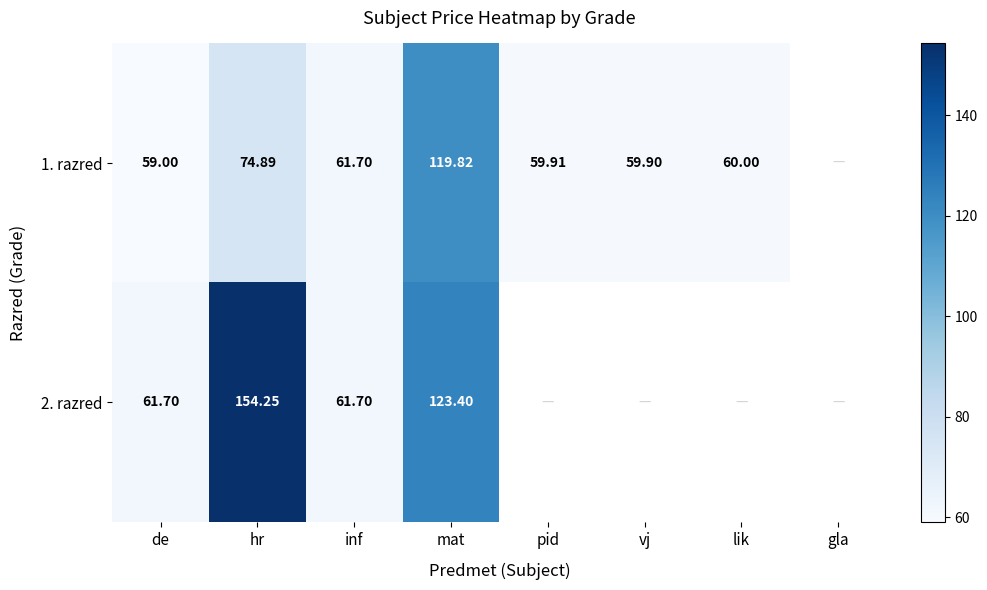

True or false: 1. razred has a value of 90.1 at vj.

False